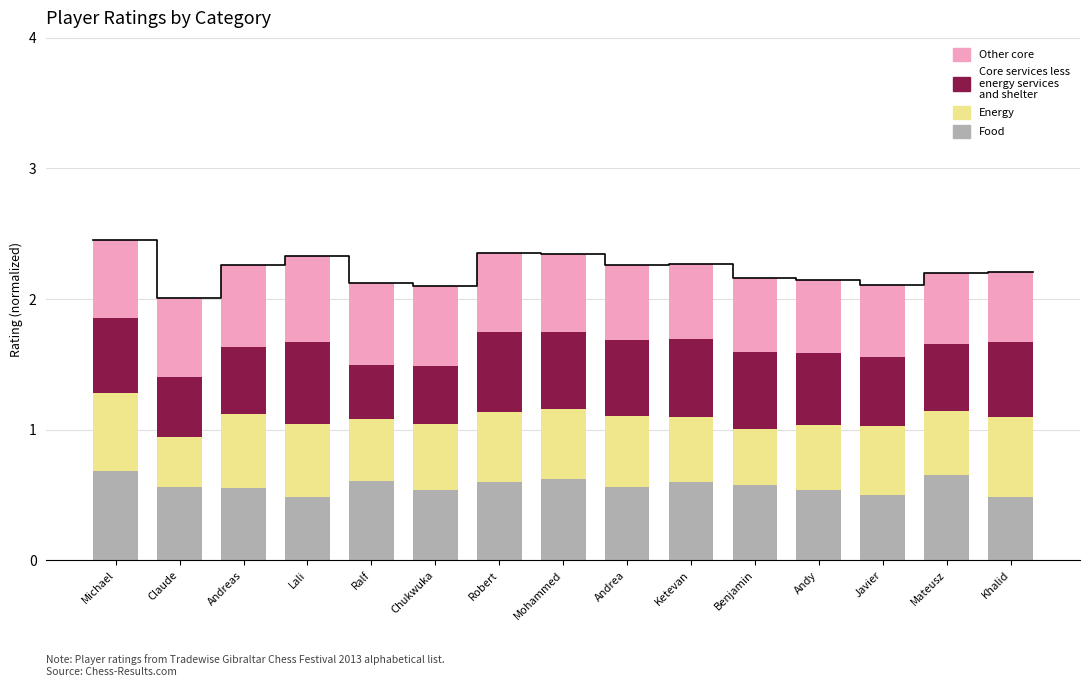

List the series in order of their peak value, highest first.

Food, Other core, Core services less energy services and shelter, Energy